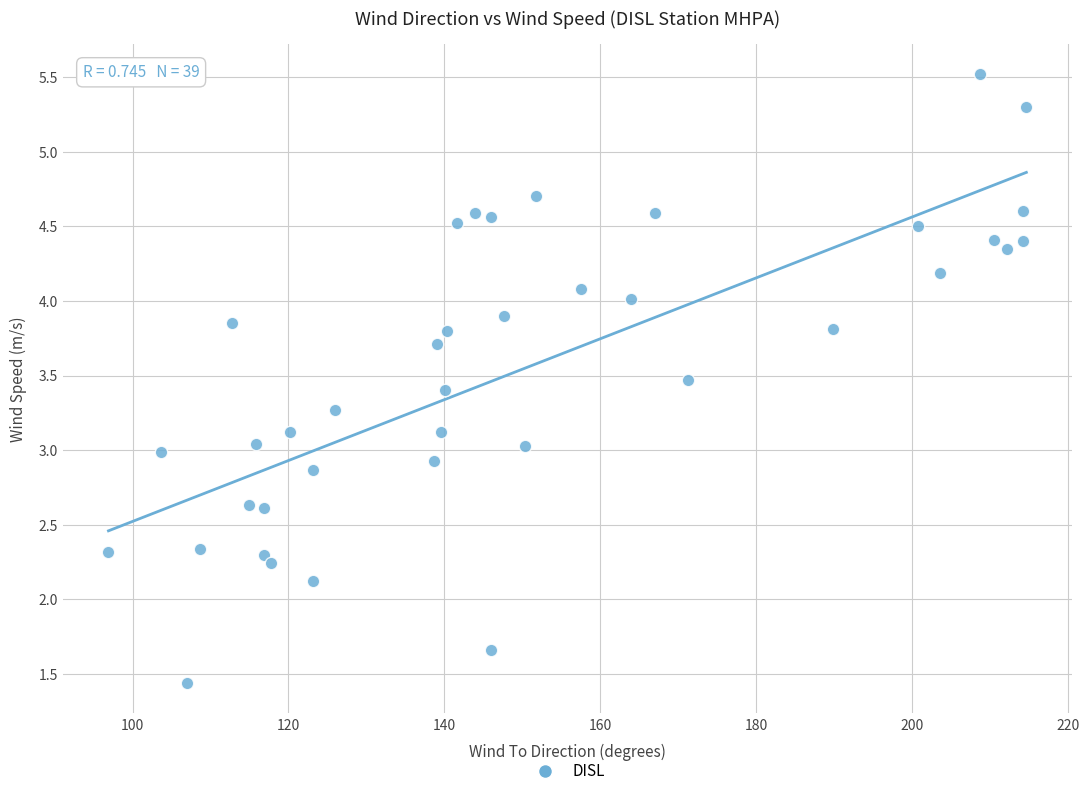

What is the range of X values (max minus min)?

117.8